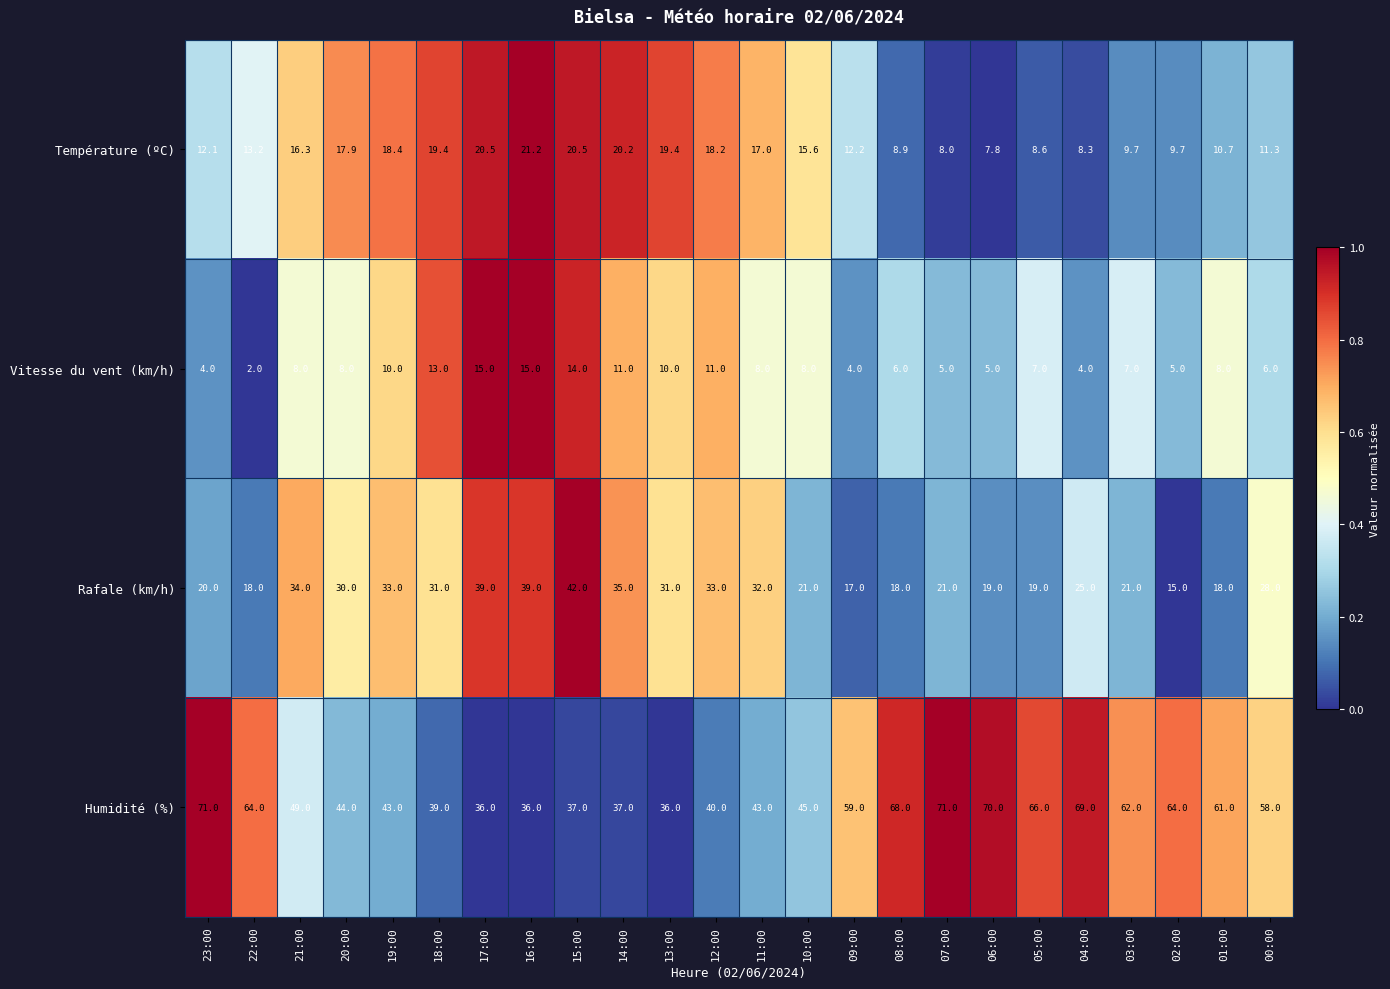

What is the total value across all series at 11:00?

100.0